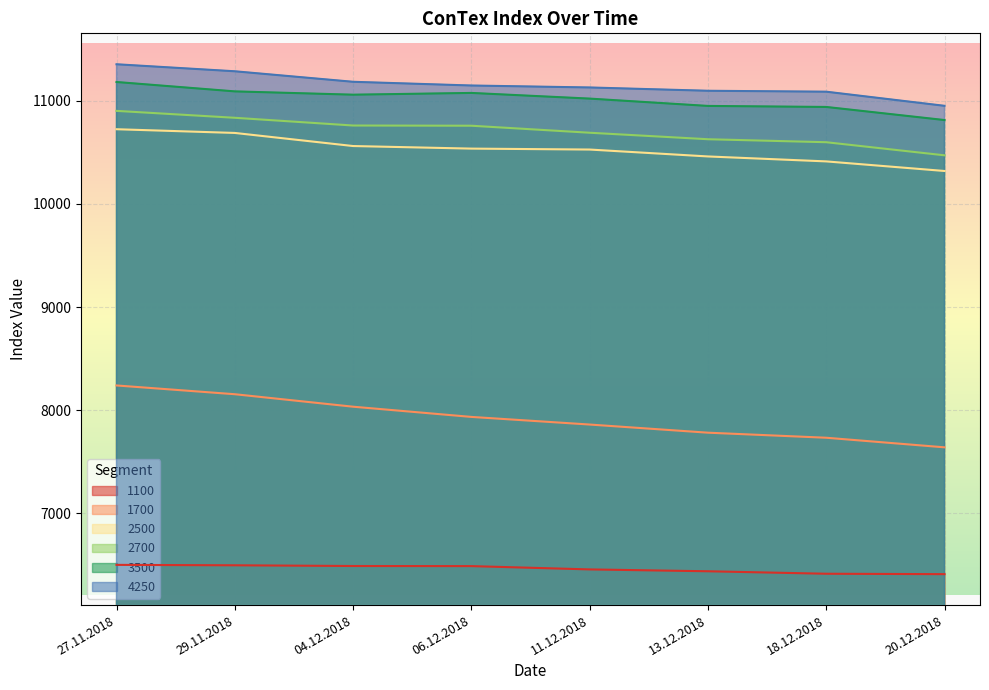

Reading left to right, transcribe all the data shown in this chart.

1100: 6500	6496	6489	6488	6456	6438	6414	6410
1700: 8240	8155	8034	7935	7861	7782	7733	7640
2500: 10725	10689	10562	10537	10528	10461	10413	10320
2700: 10903	10836	10761	10759	10691	10628	10599	10472
3500: 11183	11092	11060	11077	11022	10951	10941	10814
4250: 11355	11287	11185	11149	11130	11098	11089	10952